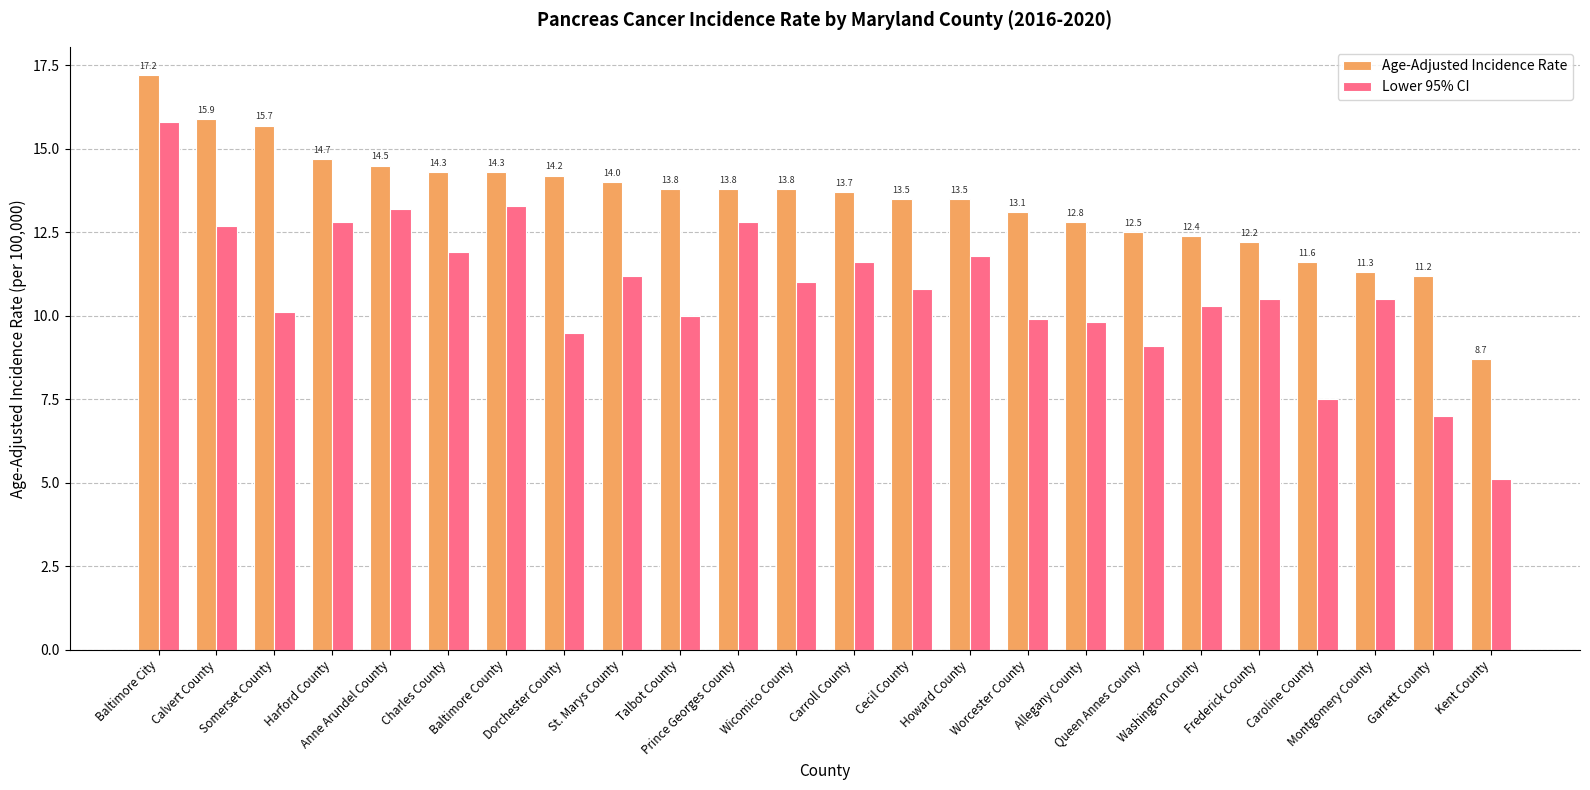

What is the spread (max minus min) of values at Washington County?

2.1